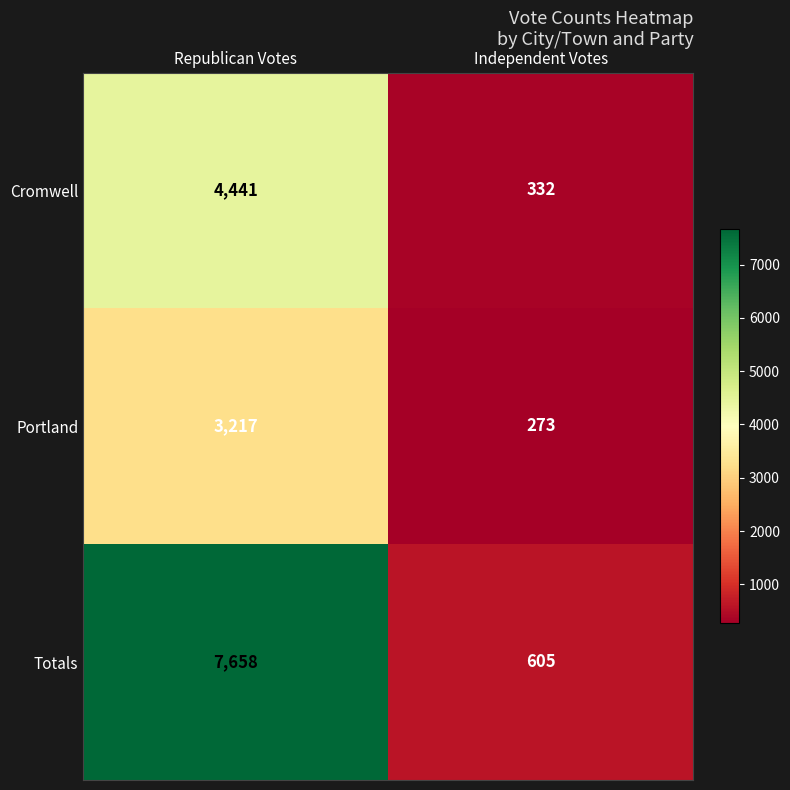

Is it true that Cromwell equals 6091 at Republican Votes?

False